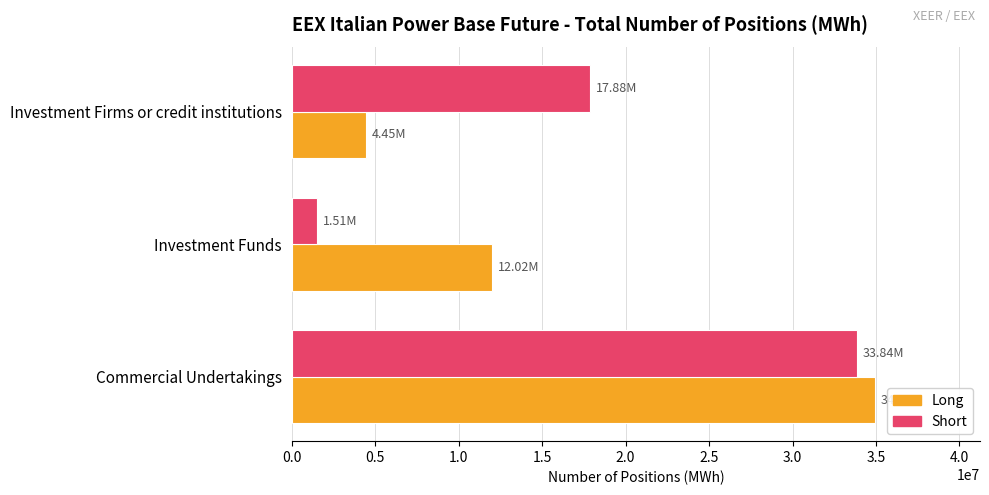

Which series has the largest range (max minus min)?

Short